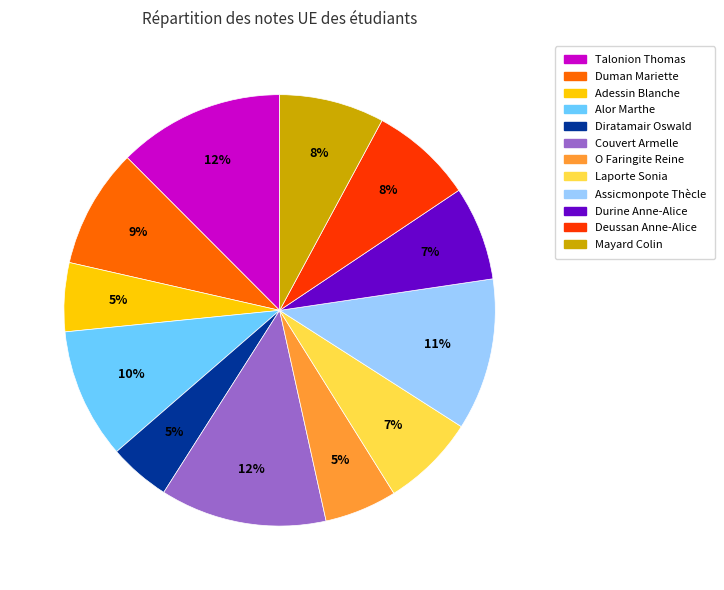

Which has a higher value, O Faringite Reine or Duman Mariette?

Duman Mariette